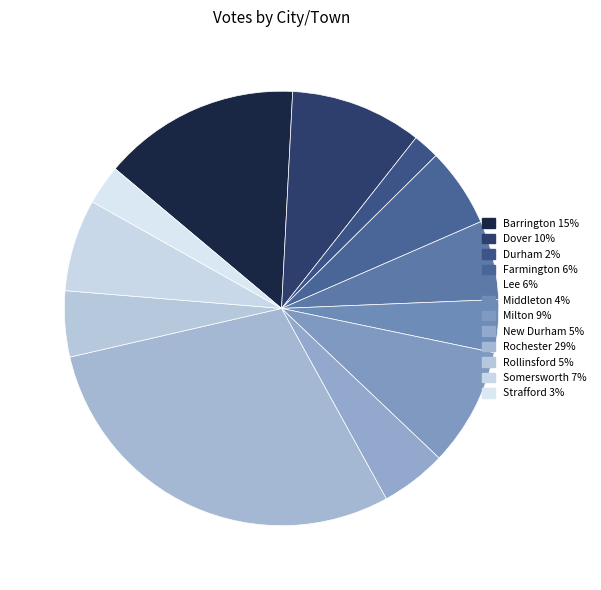

Which slice is the smallest?

Durham